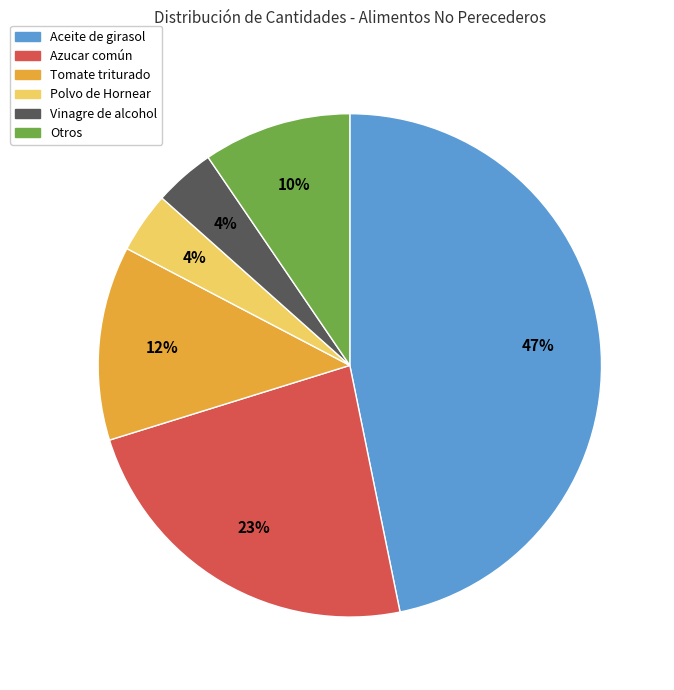

Is the sum of Aceite de girasol and Tomate triturado greater than half?

Yes